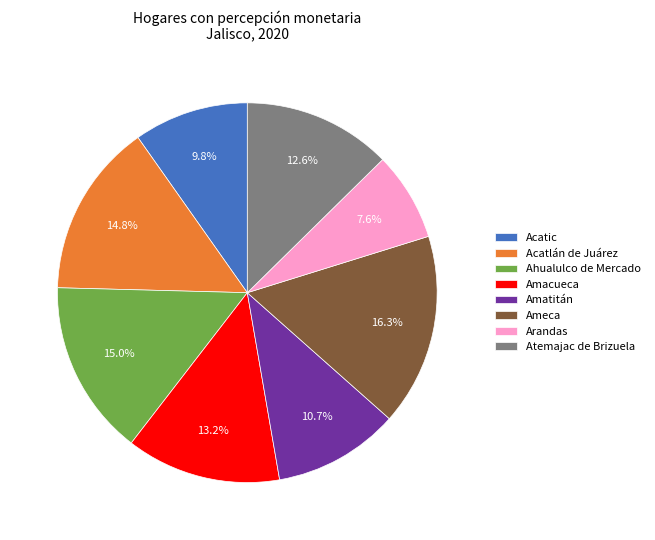

How many segments does this pie chart have?

8